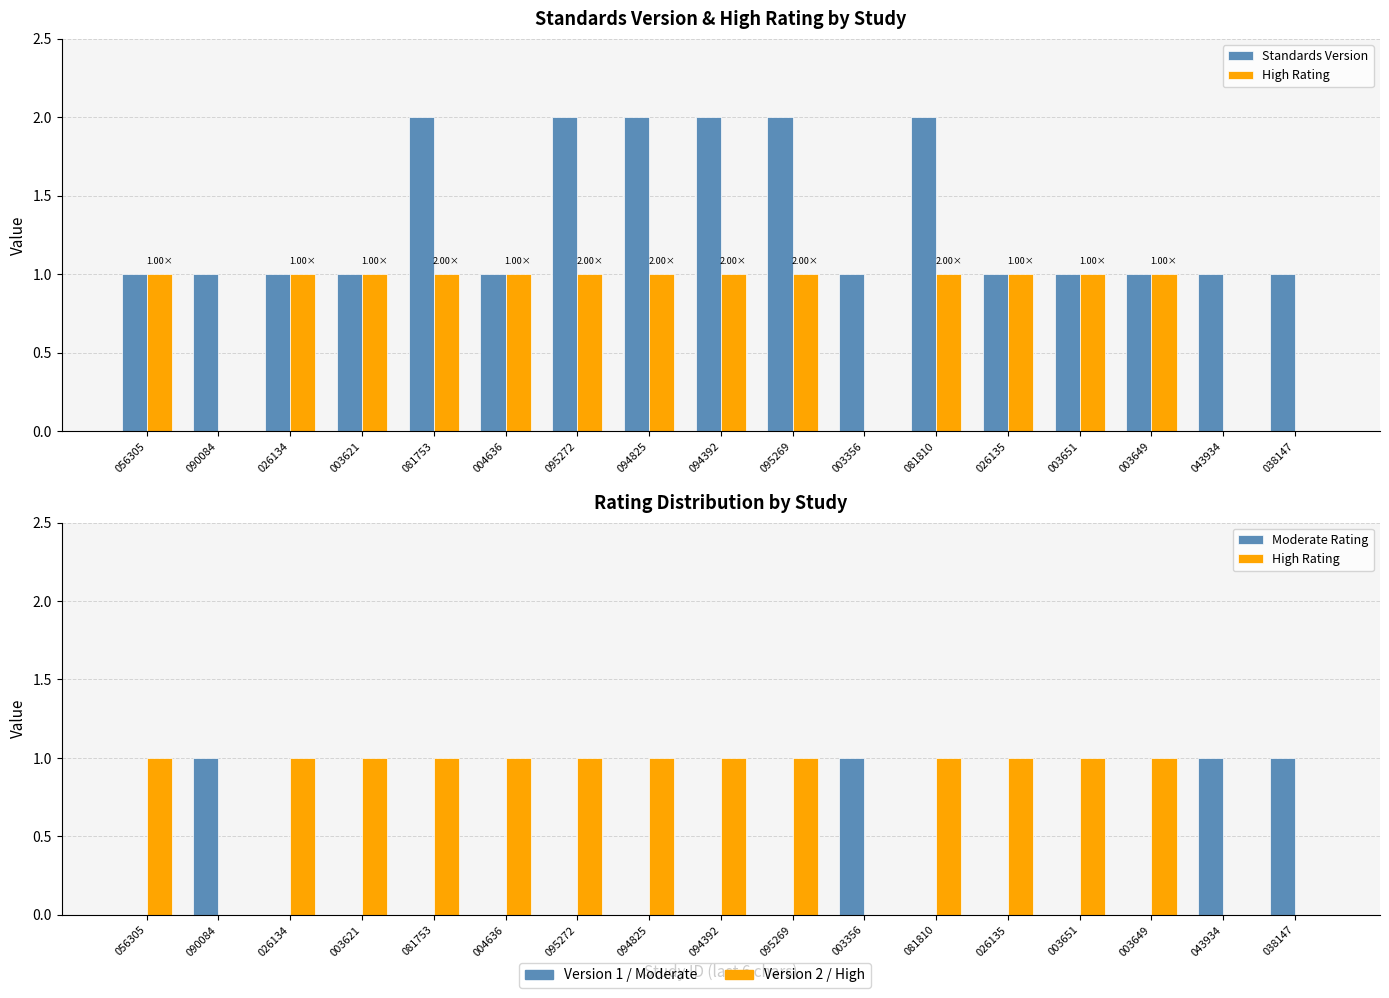

What is the difference between the highest and lowest values at 003649?

1